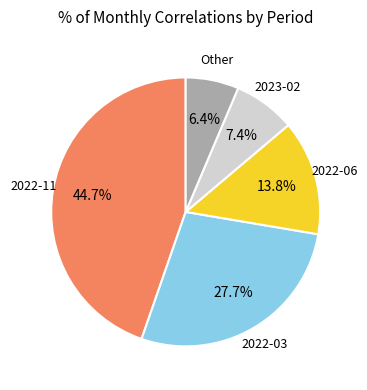

To the nearest percent, what is the difference between the 2022-06 and 2022-03 slice percentages?

14%